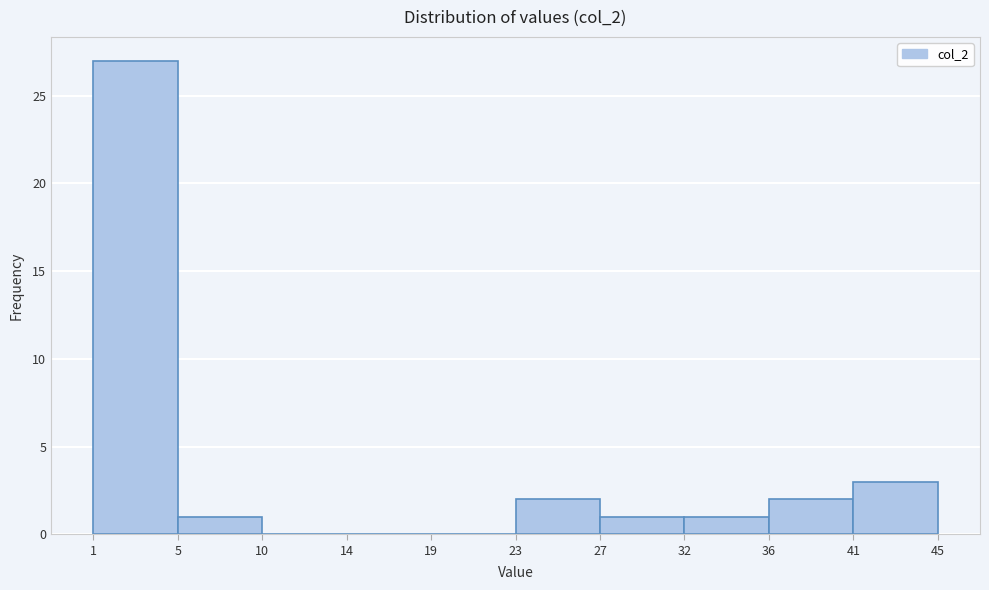

What is the height of the bar covering 23 to 27 on the x-axis? The values are not printed on the chart, so give them approximately, as read against the axis.

2